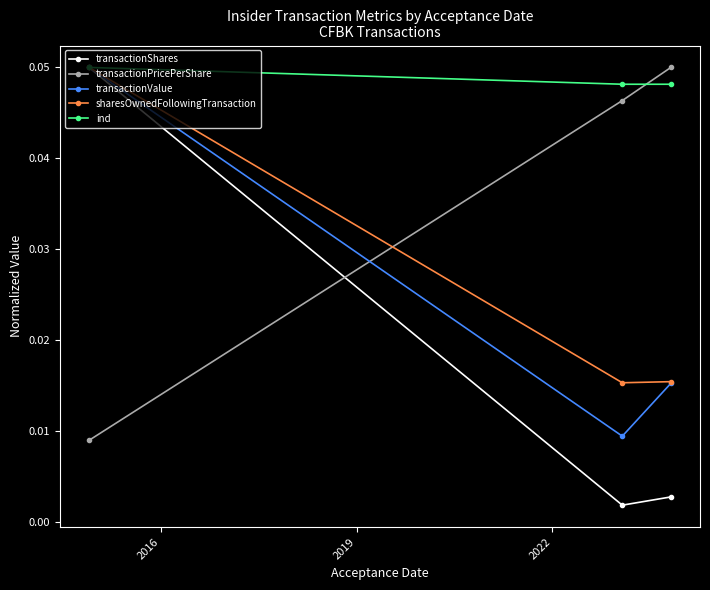

Which series has the largest total across all categories?

ind